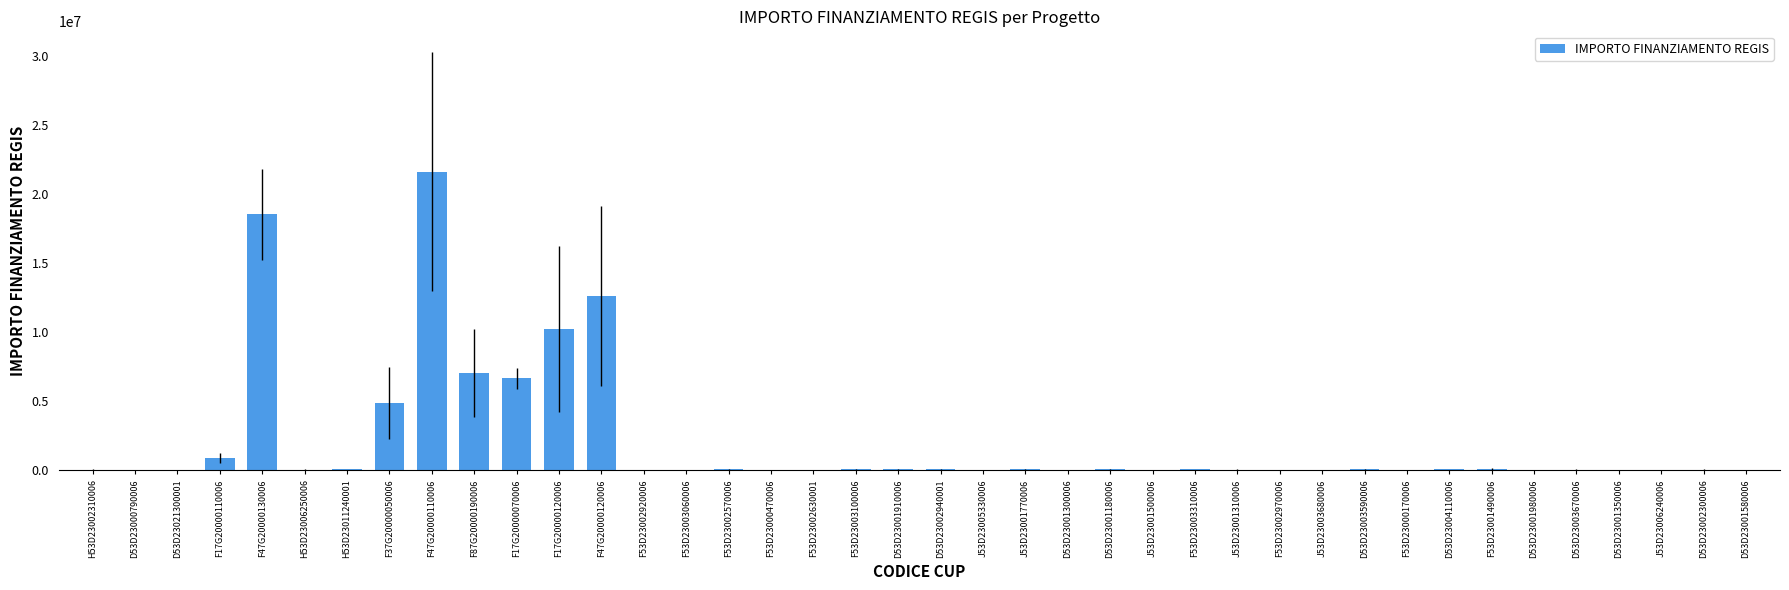

Where is the data nearest to the value 10820342?

F17G20000120006